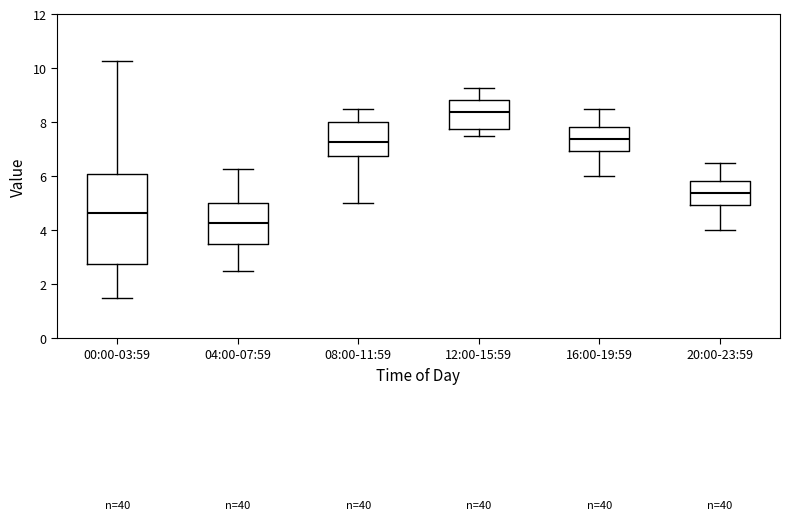

Comparing the boxes themselves (not the whiskers), which one is the tallest?

00:00-03:59